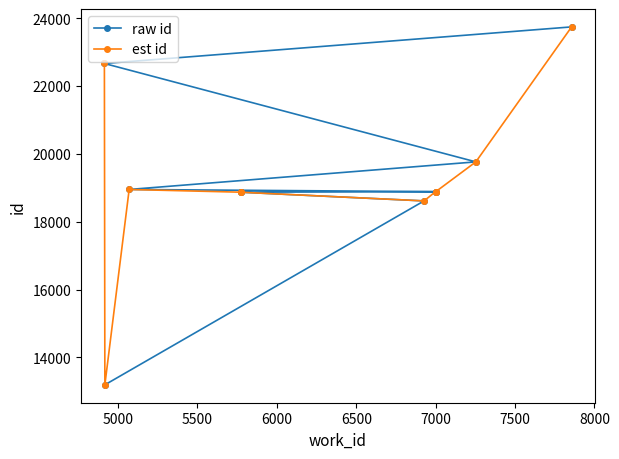

What are all the series names shown in the legend?

raw id, est id